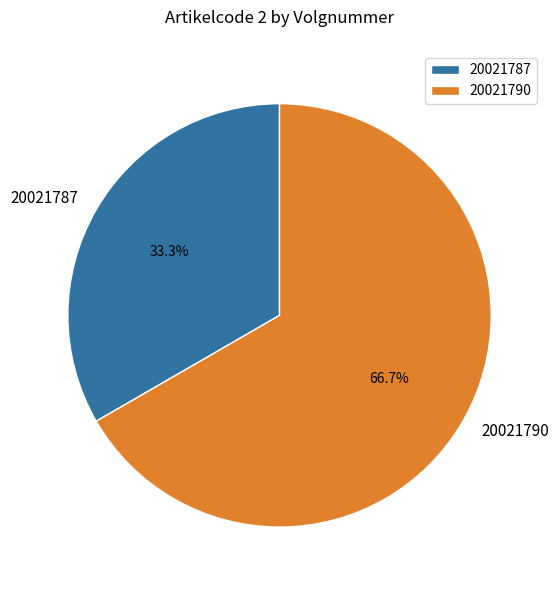

What percentage is the 20021787 slice, to the nearest percent?

33%